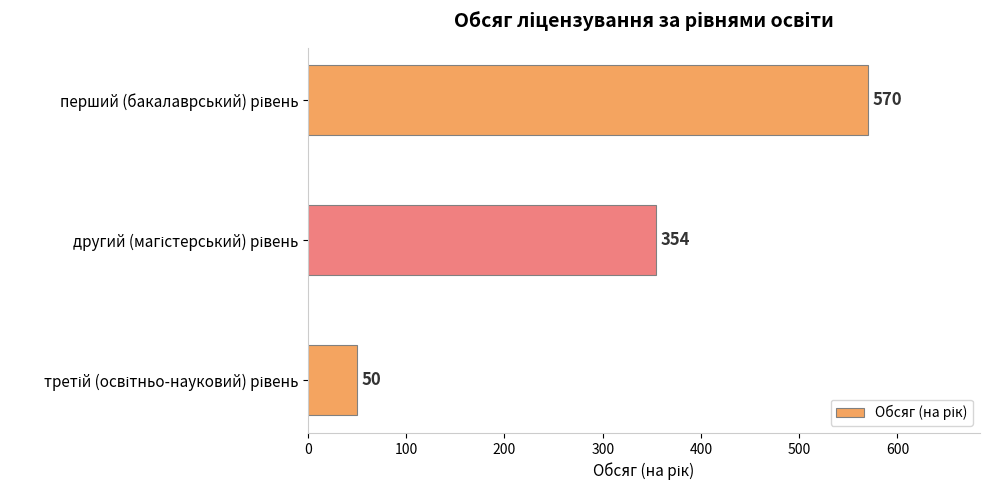

What is the greatest value displayed?

570